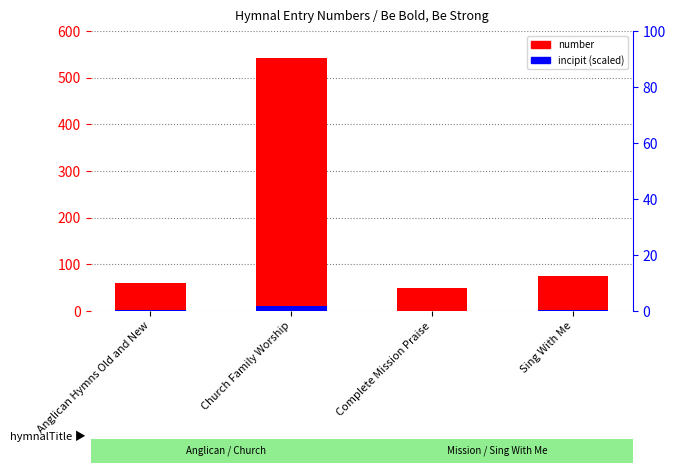

Which series has the largest total across all categories?

number